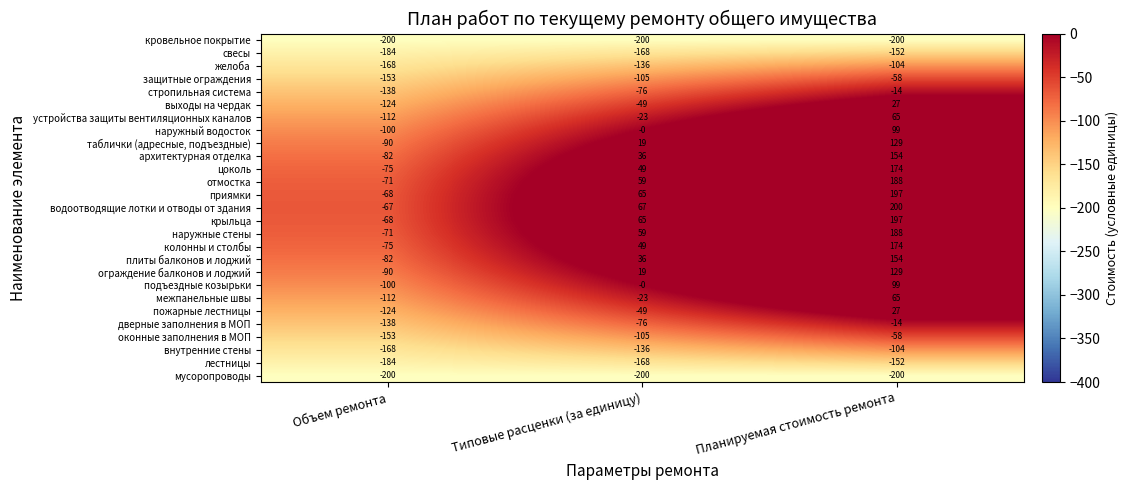

Is it true that отмостка equals 98 at Типовые расценки (за единицу)?

False